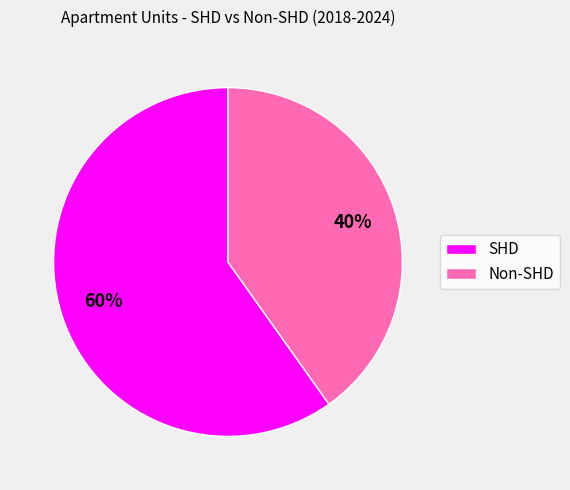

What is the ratio of the value at SHD to the value at Non-SHD?

1.5